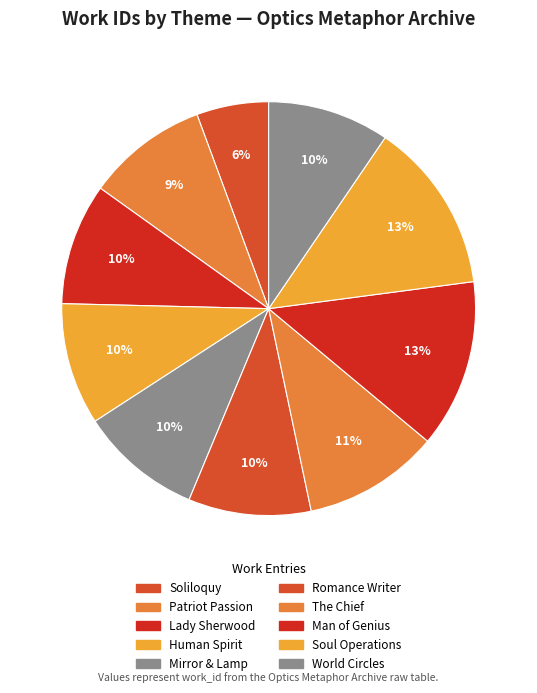

Count the number of slices in the pie.

10